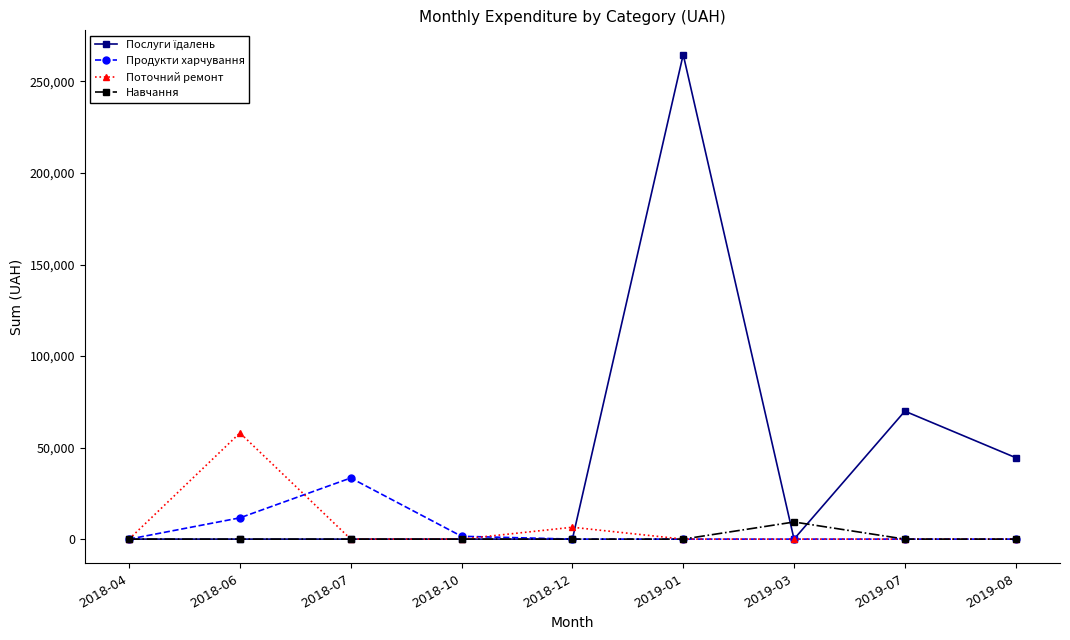

What is the label of the 7th point from the right?

2018-07